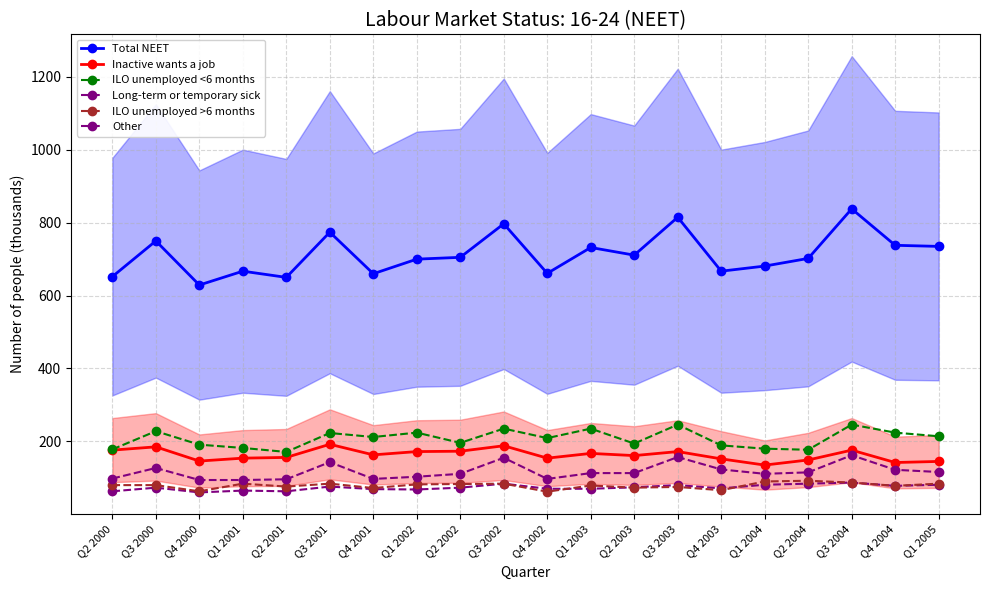

Which category has the highest value in the ILO unemployed <6 months series?

Q3 2003